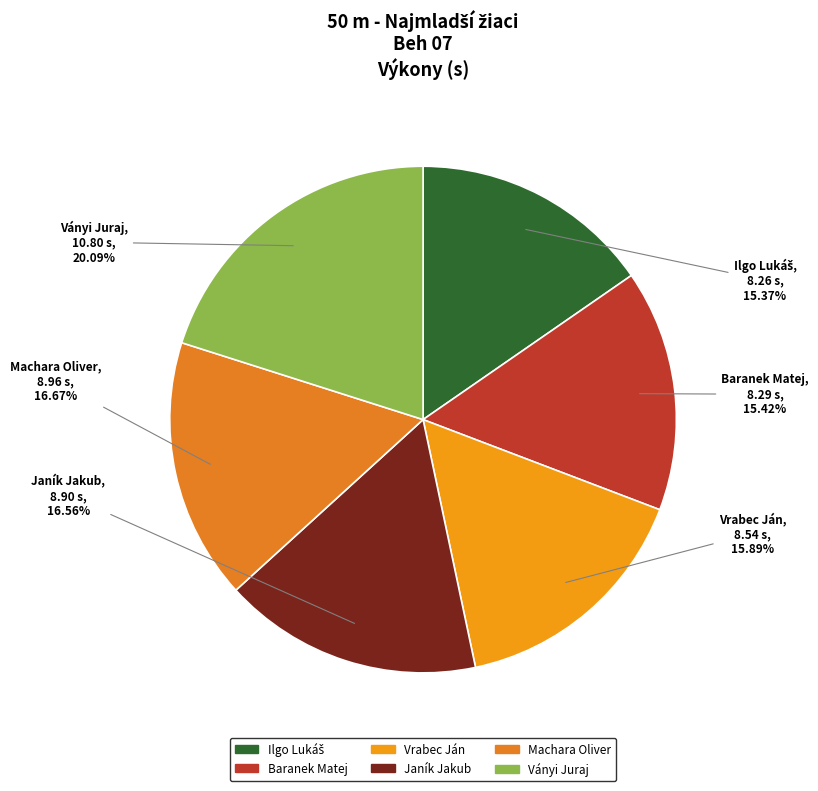

Is there a majority slice in this chart?

No